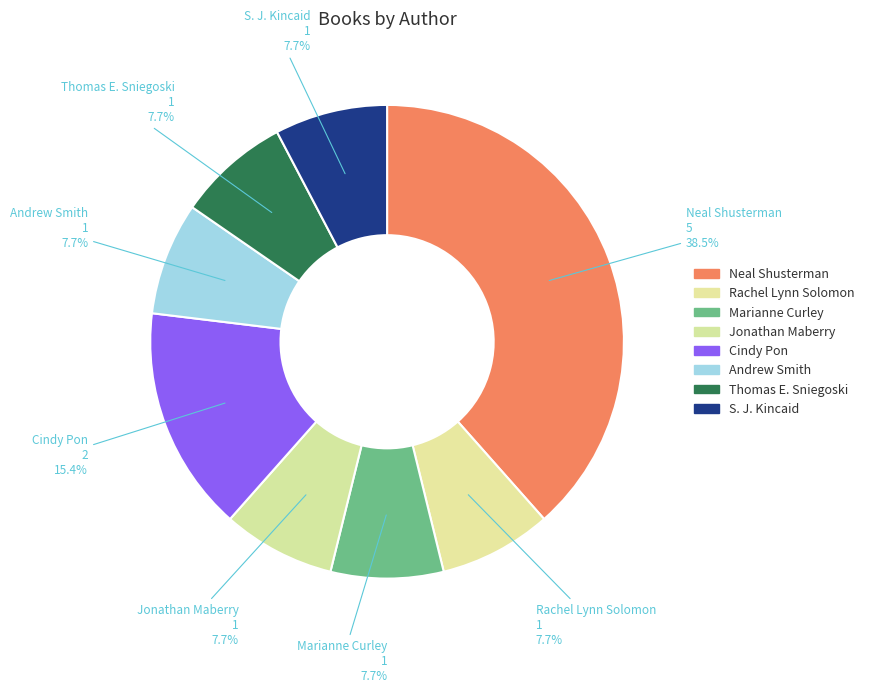

To the nearest percent, what percentage of the pie is Marianne Curley?

8%